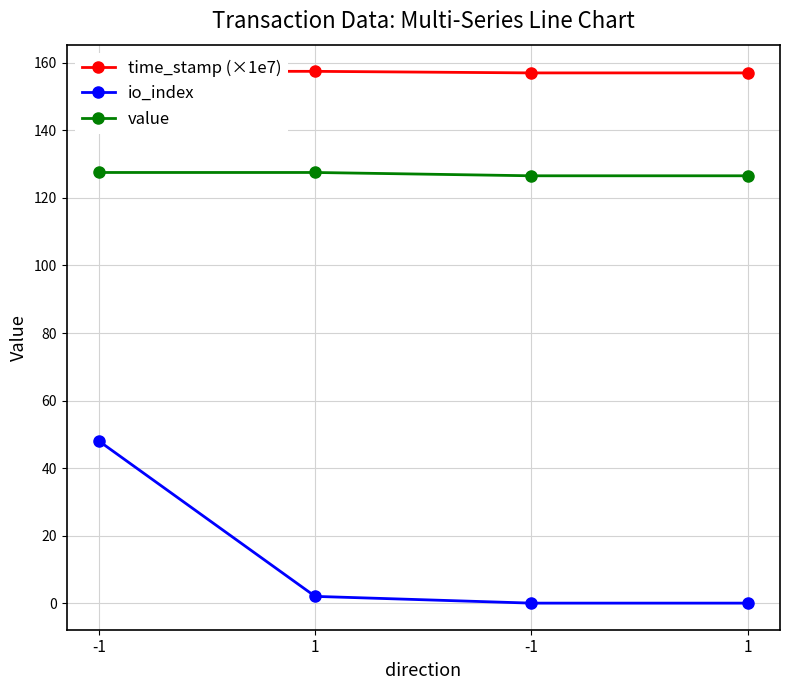

True or false: value has a value of 127.5 at 1.

True